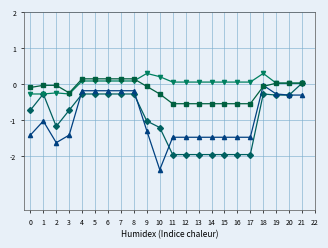

Count the number of categories in the chart.

22